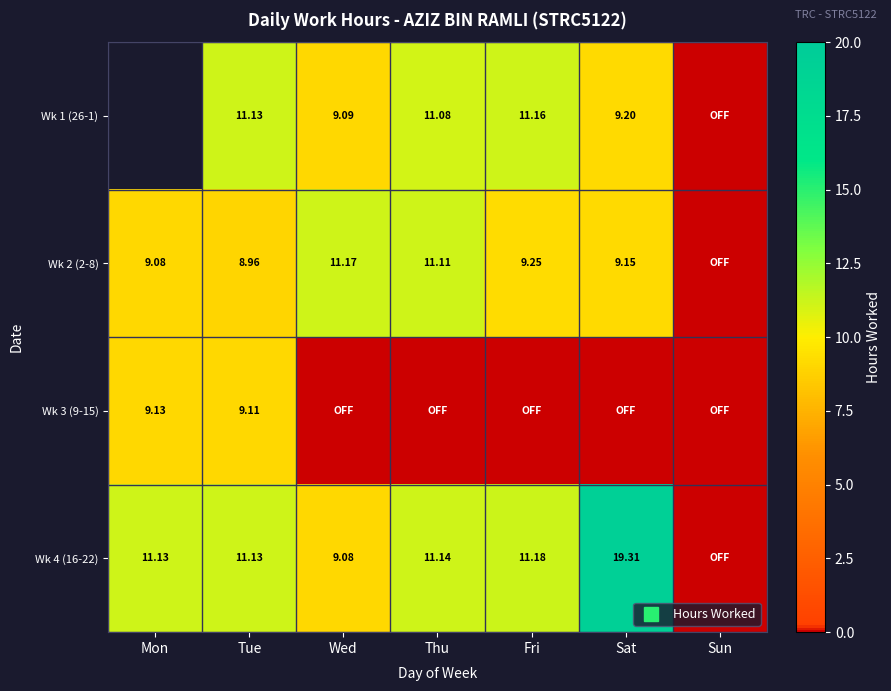

Is it true that Wk 1 (26-1) equals 9.1 at Wed?

True